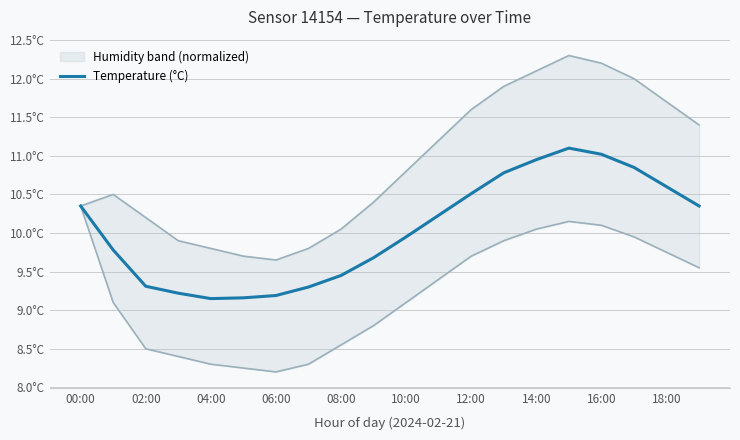

How many interior local peaks (higher than both neighbors) does the data have?

1